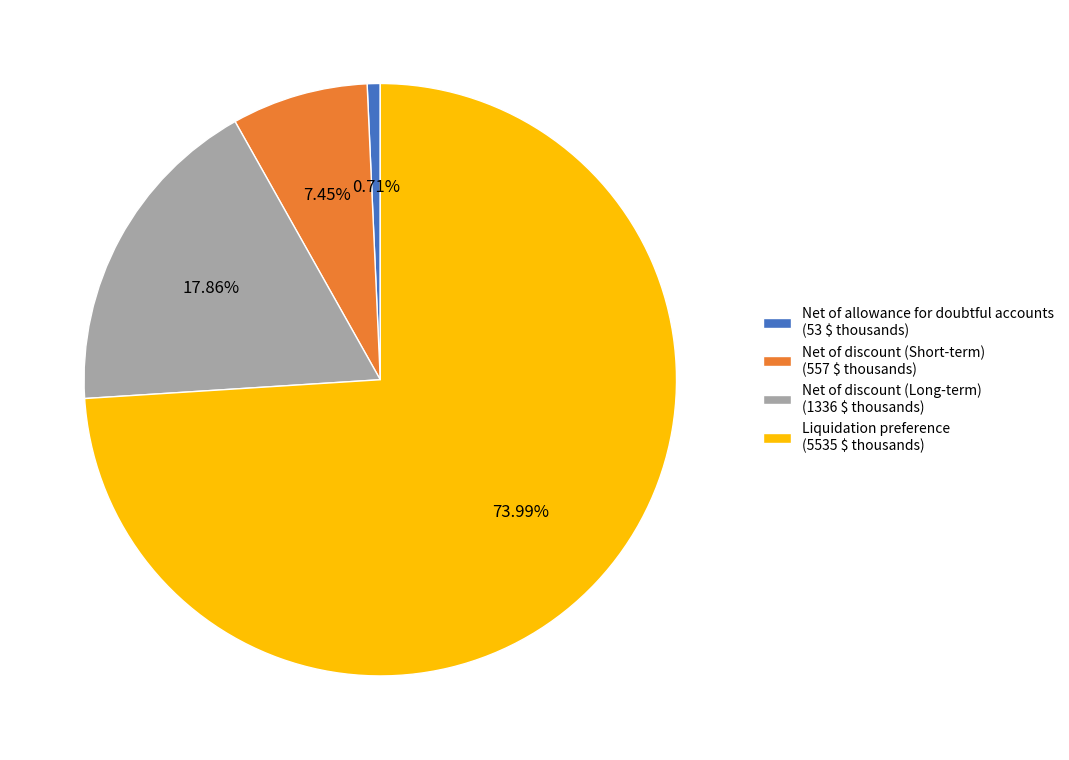

To the nearest percent, what percentage of the pie is Net of allowance for doubtful accounts?

1%